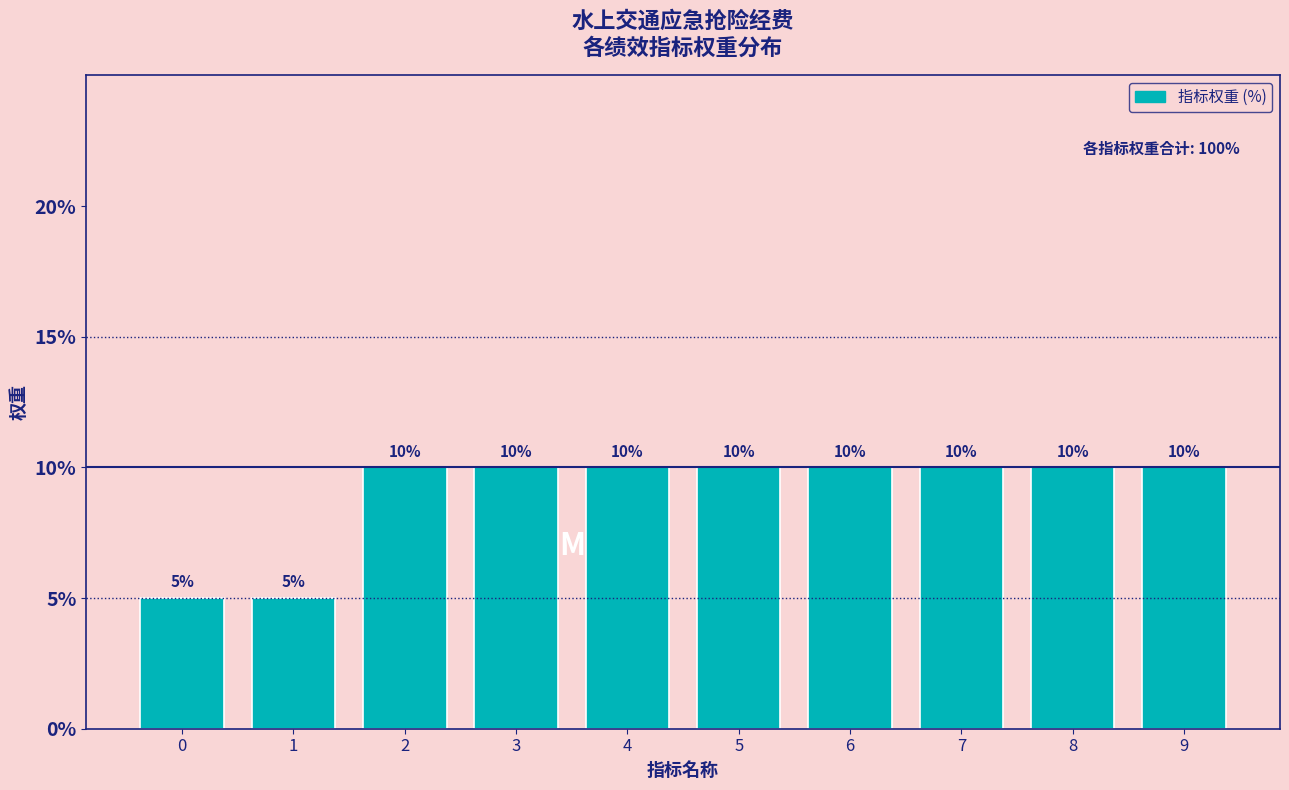

Reading left to right, extract all data points from this chart.

0=5	1=5	2=10	3=10	4=10	5=10	6=10	7=10	8=10	9=10